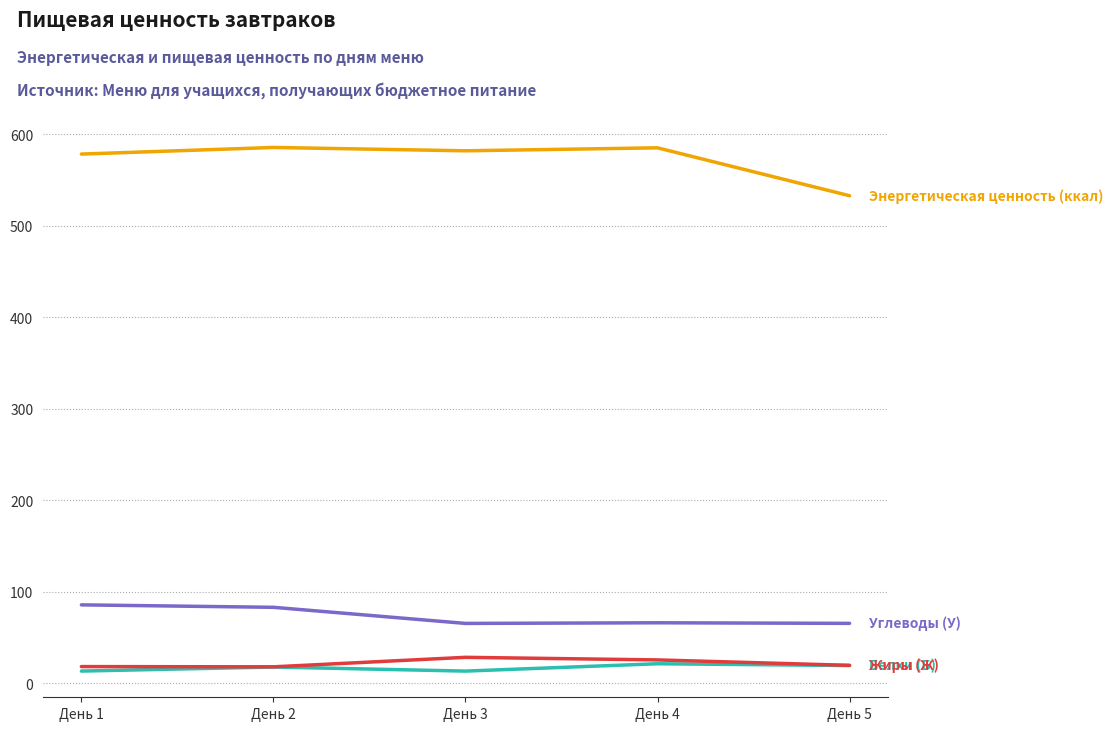

What is the total value across all series at День 5?

638.0